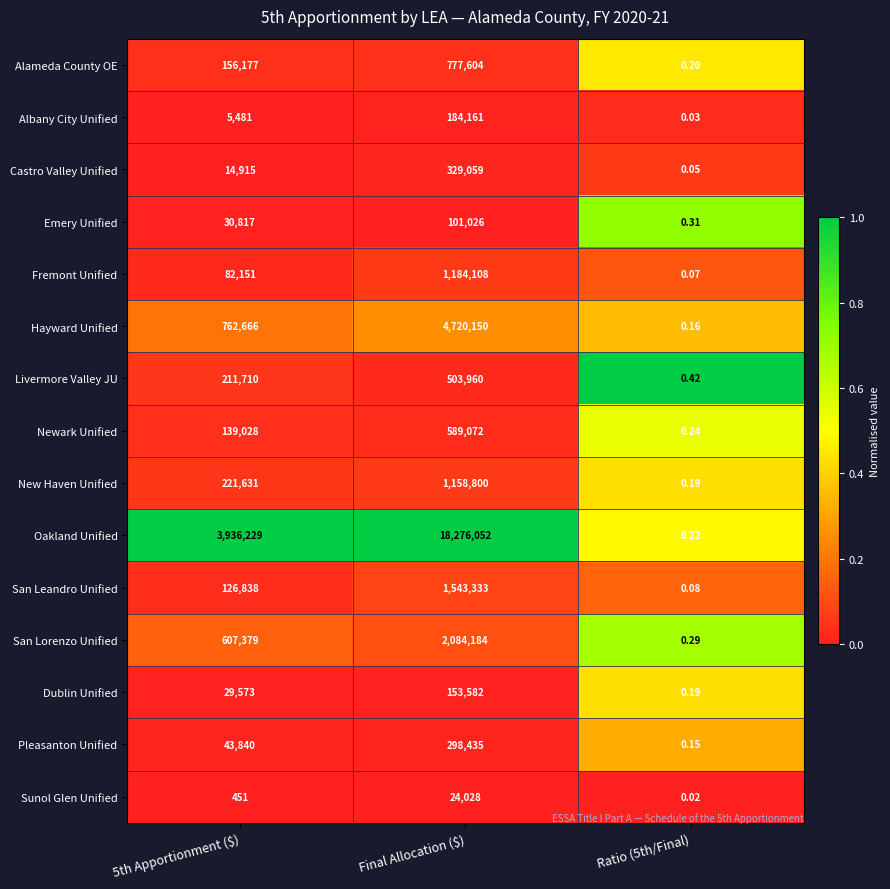

Which label corresponds to the largest value in the chart?

Final Allocation ($)